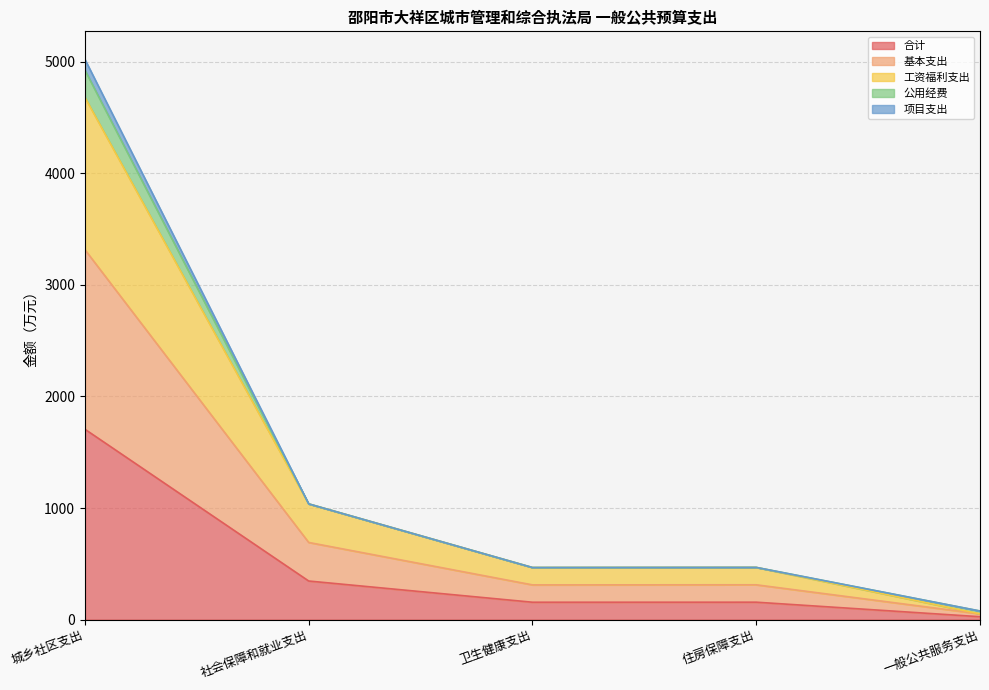

What is the total value across all series at 住房保障支出?

467.8